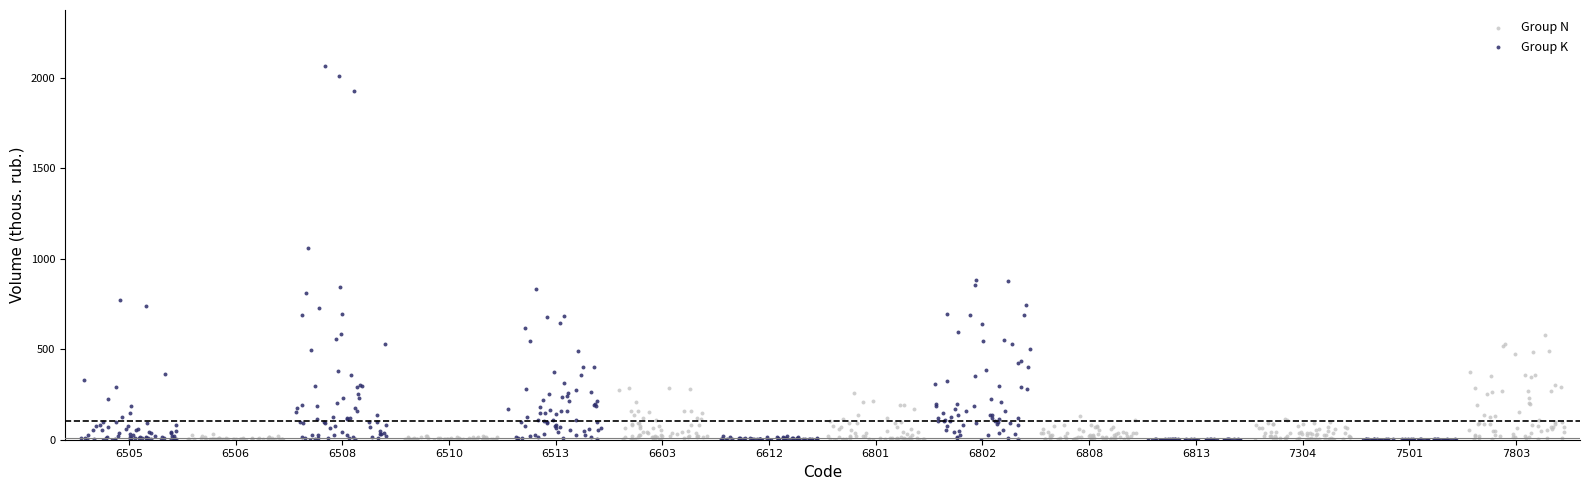

Which series has the widest spread of Y values?

Group K